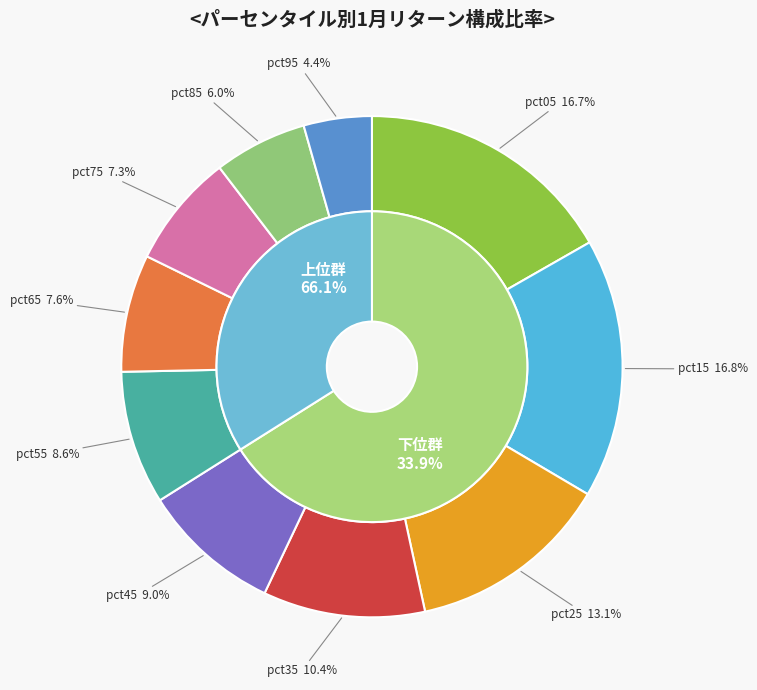

Rank the categories by value from lowest to highest.

pct95, pct85, pct75, pct65, pct55, pct45, pct35, pct25, pct05, pct15